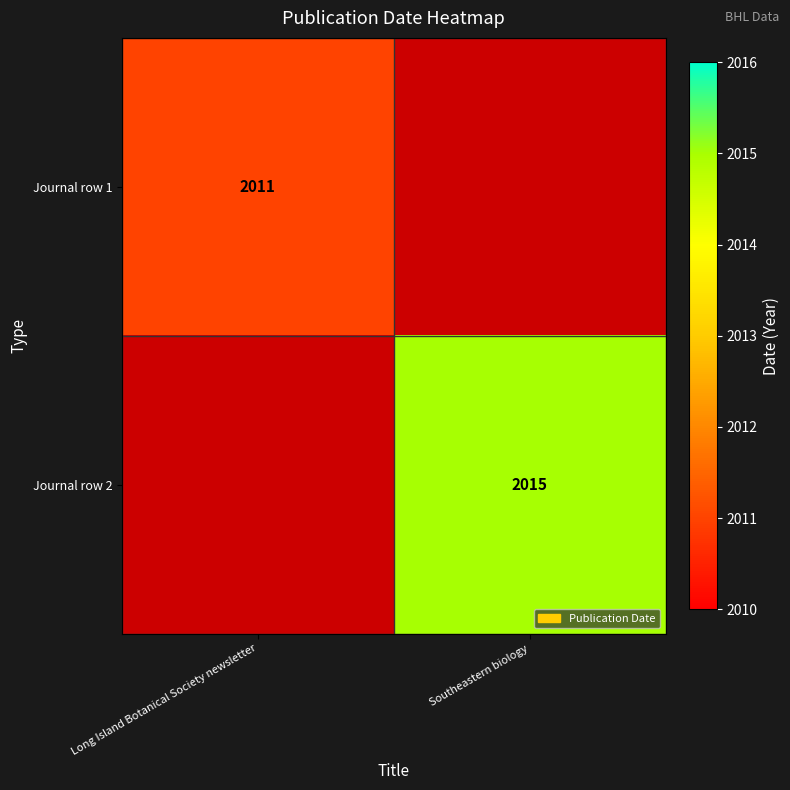

True or false: Journal row 1 has a value of 2011 at Long Island Botanical Society newsletter.

True